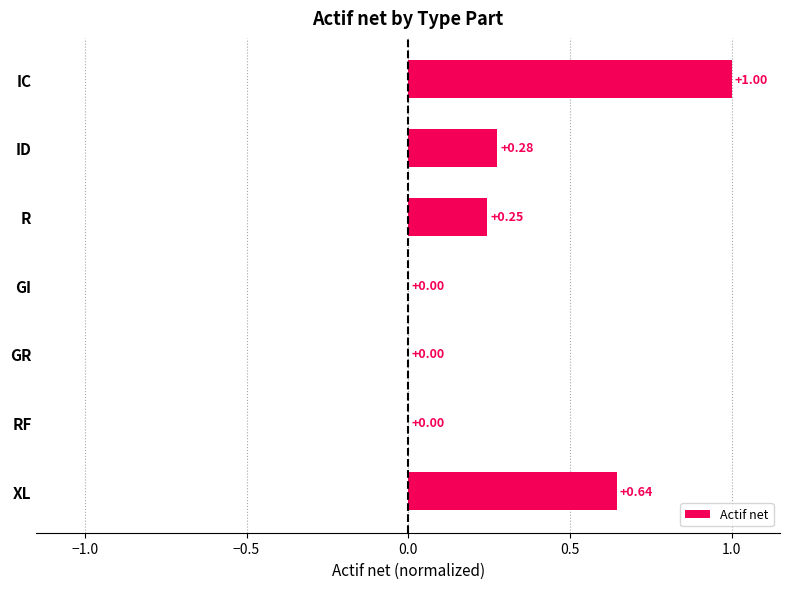

What is the sum of the values at XL and R?

0.9